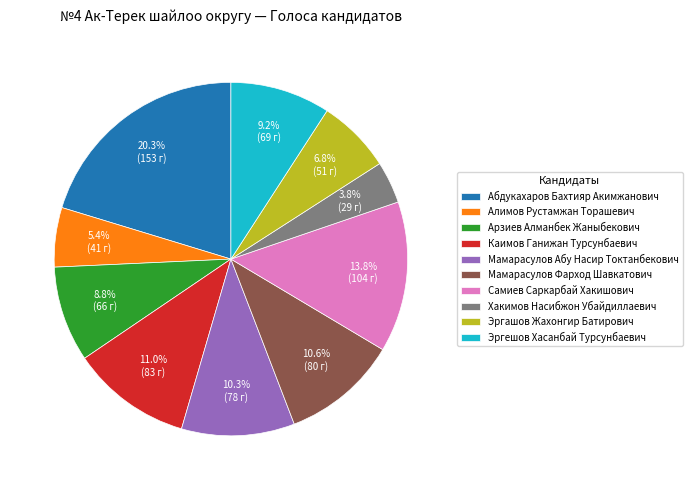

What is the total percentage of Алимов Рустамжан Торашевич and Мамарасулов Фарход Шавкатович?

16.0%